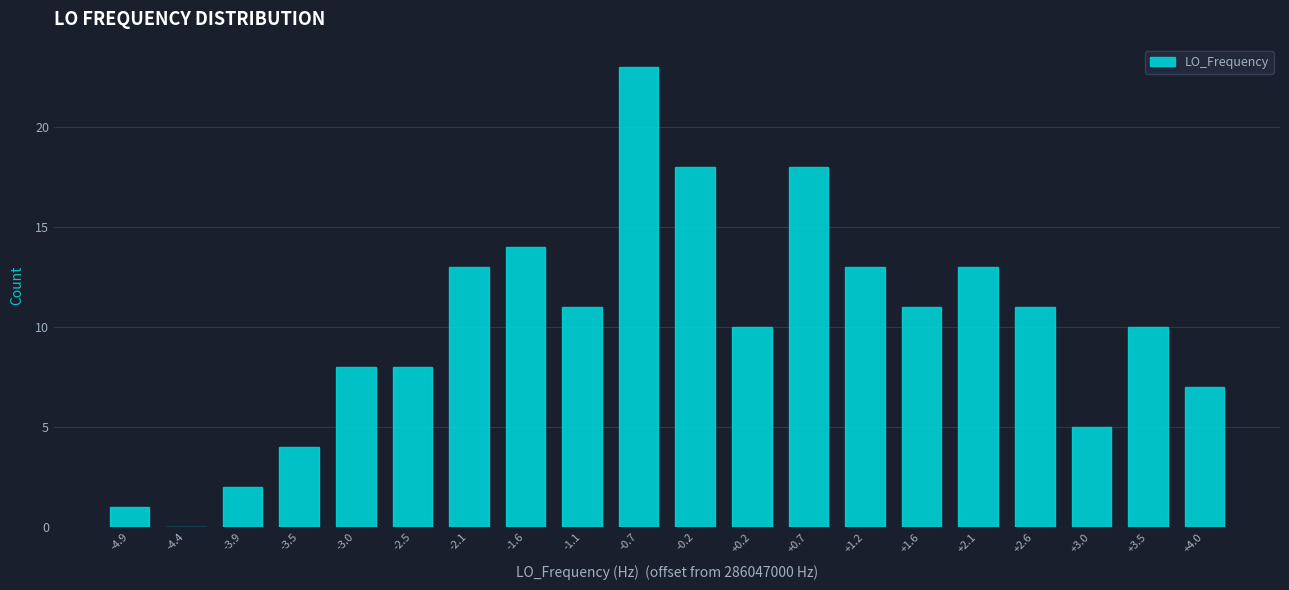

Reading left to right, transcribe all the data shown in this chart.

-4.9=1	-4.4=0	-3.9=2	-3.5=4	-3.0=8	-2.5=8	-2.1=13	-1.6=14	-1.1=11	-0.7=23	-0.2=18	+0.2=10	+0.7=18	+1.2=13	+1.6=11	+2.1=13	+2.6=11	+3.0=5	+3.5=10	+4.0=7